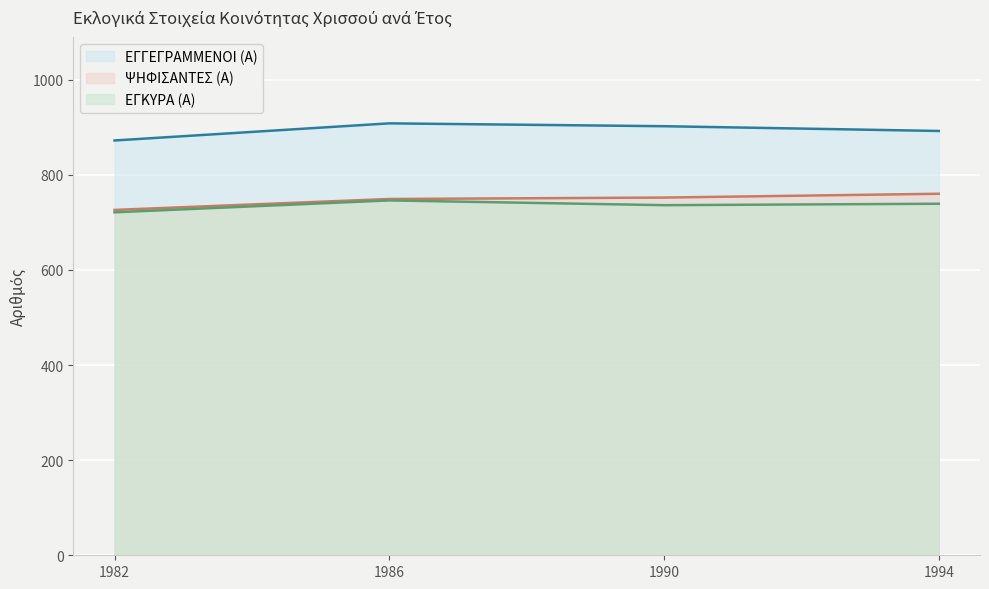

Between 1986 and 1982, which is larger?

1986